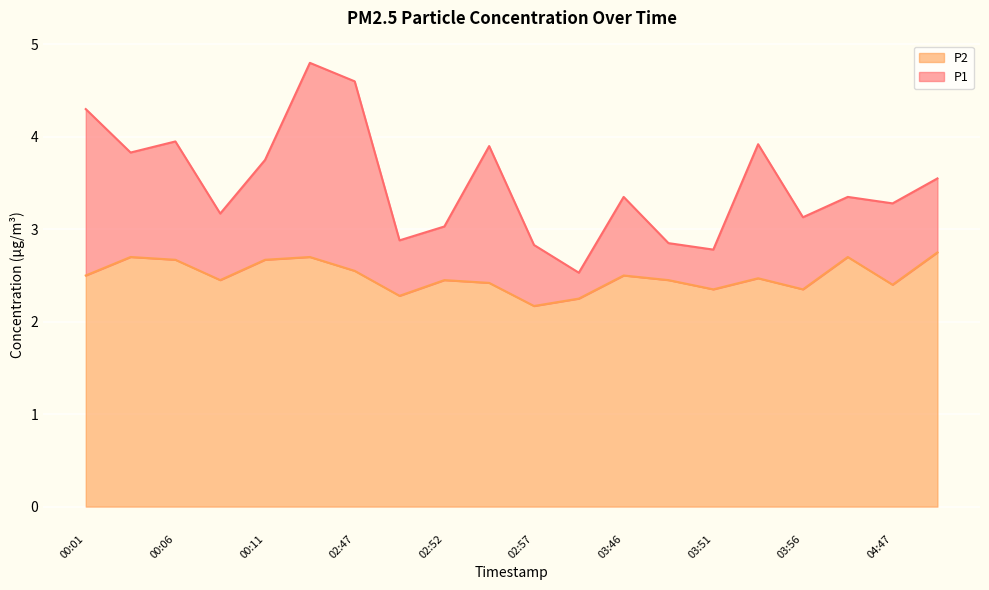

Count the number of categories in the chart.

20